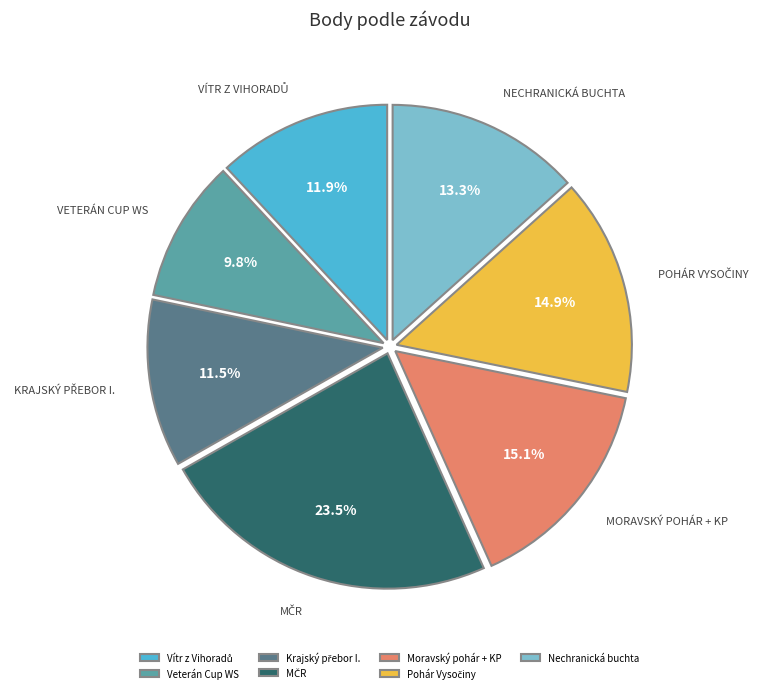

Does any single category account for the majority?

No